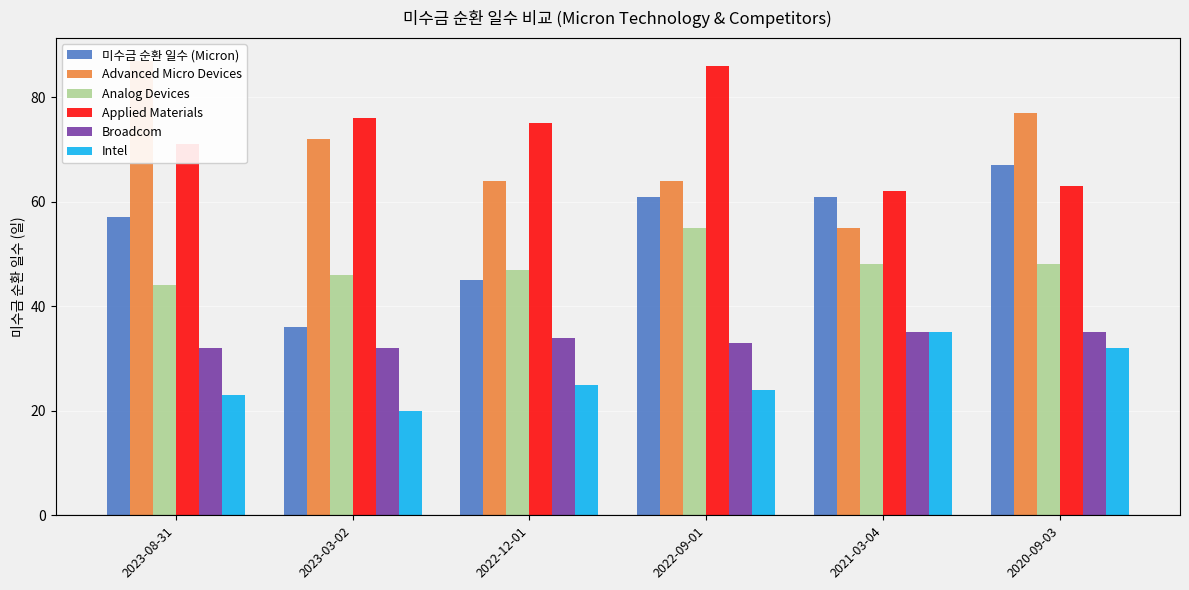

At which label does Analog Devices reach its peak?

2022-09-01